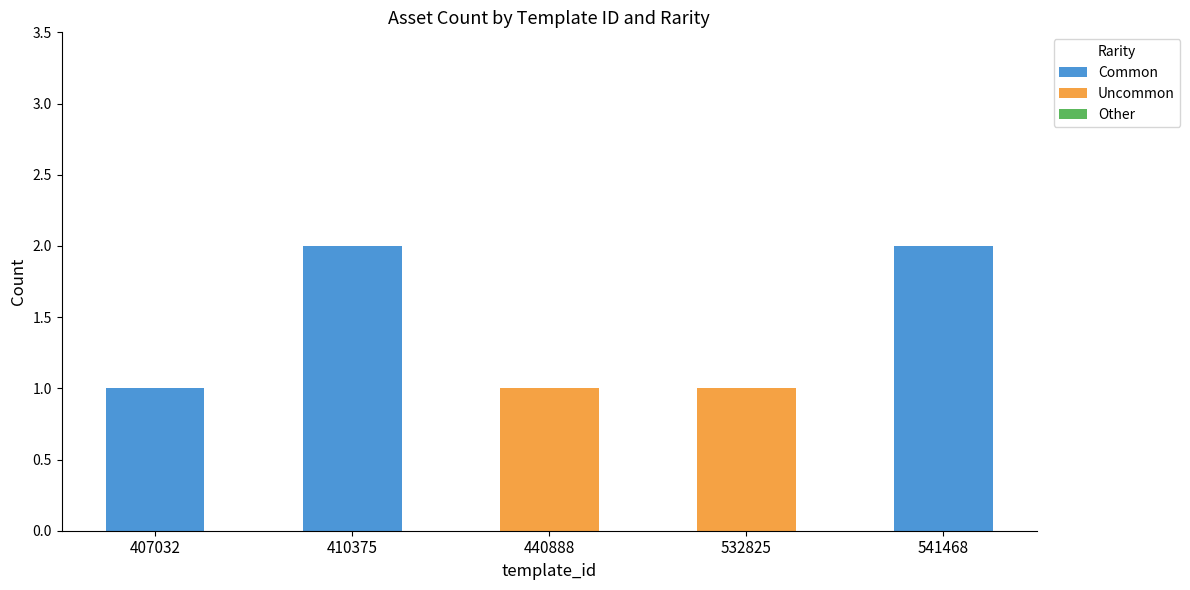

Is it true that Common equals 0 at 440888?

True